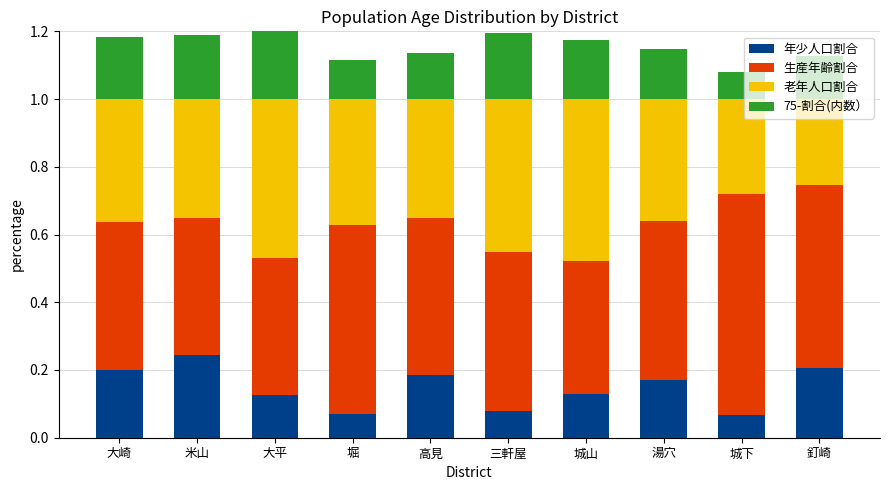

What is the difference between the second highest and minimum values in the 年少人口割合 series?

0.1